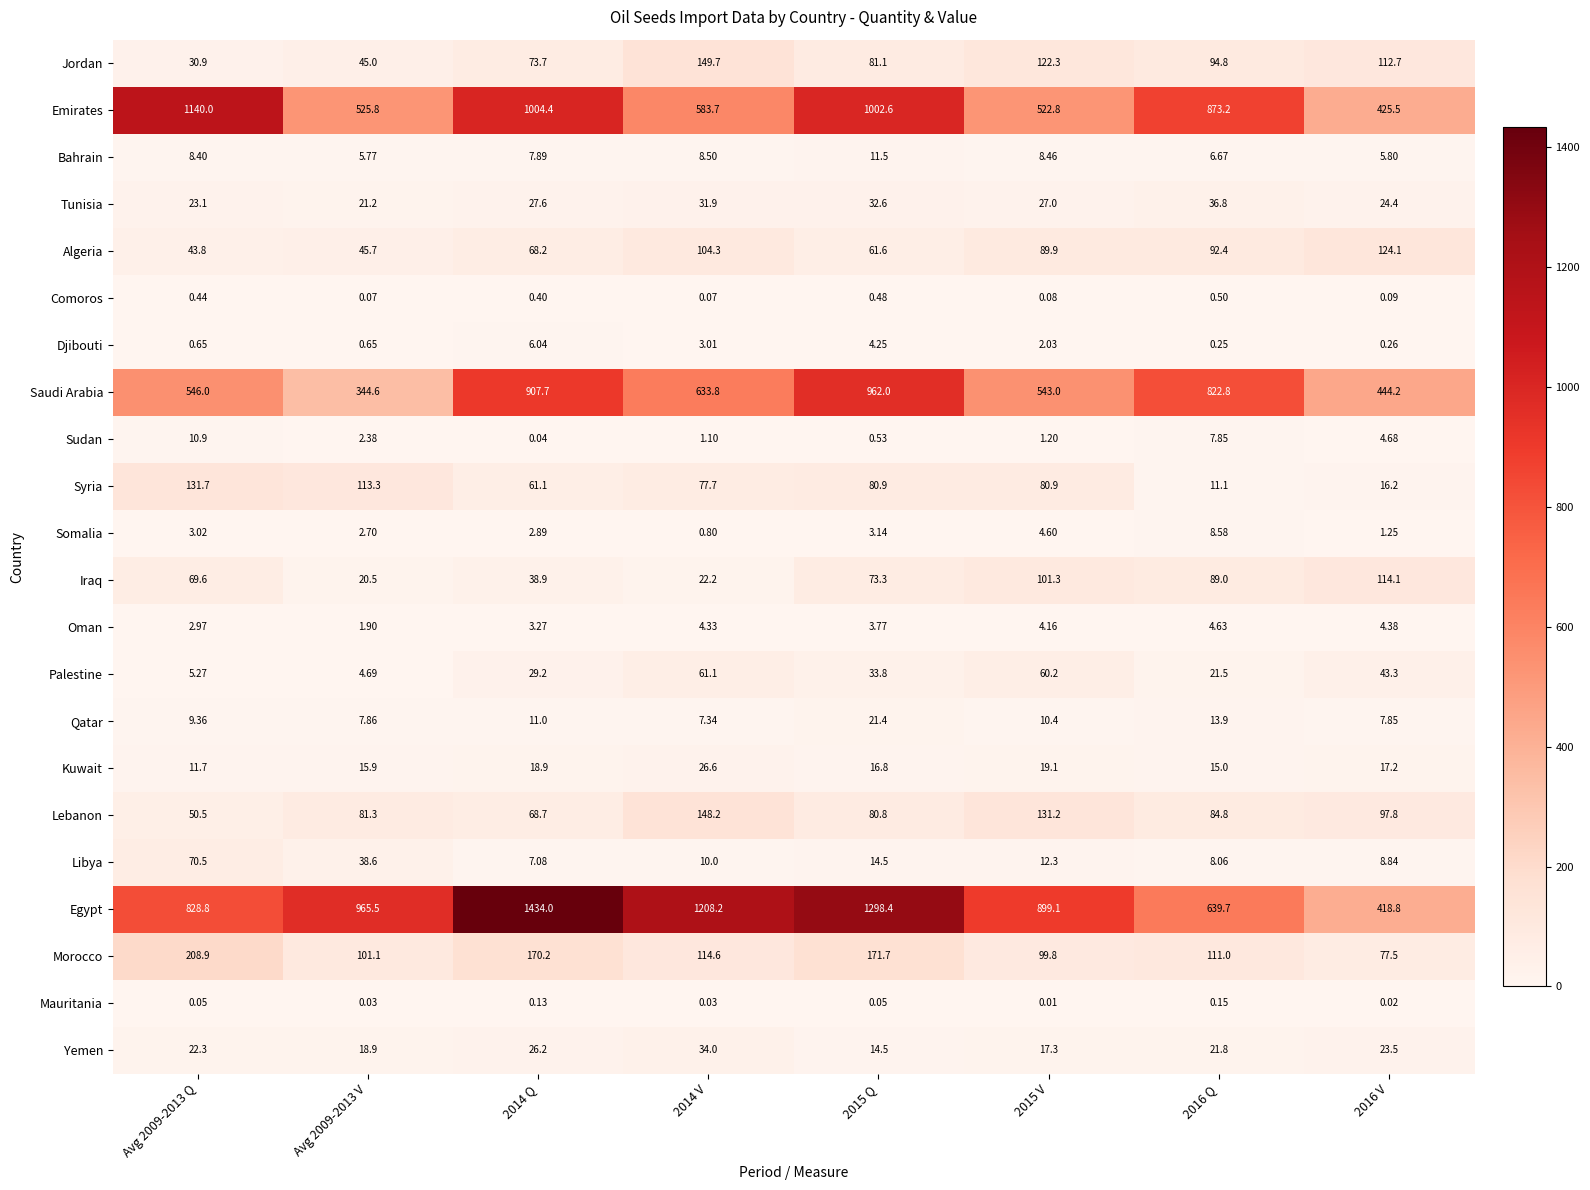

Which series has the largest total across all categories?

Egypt